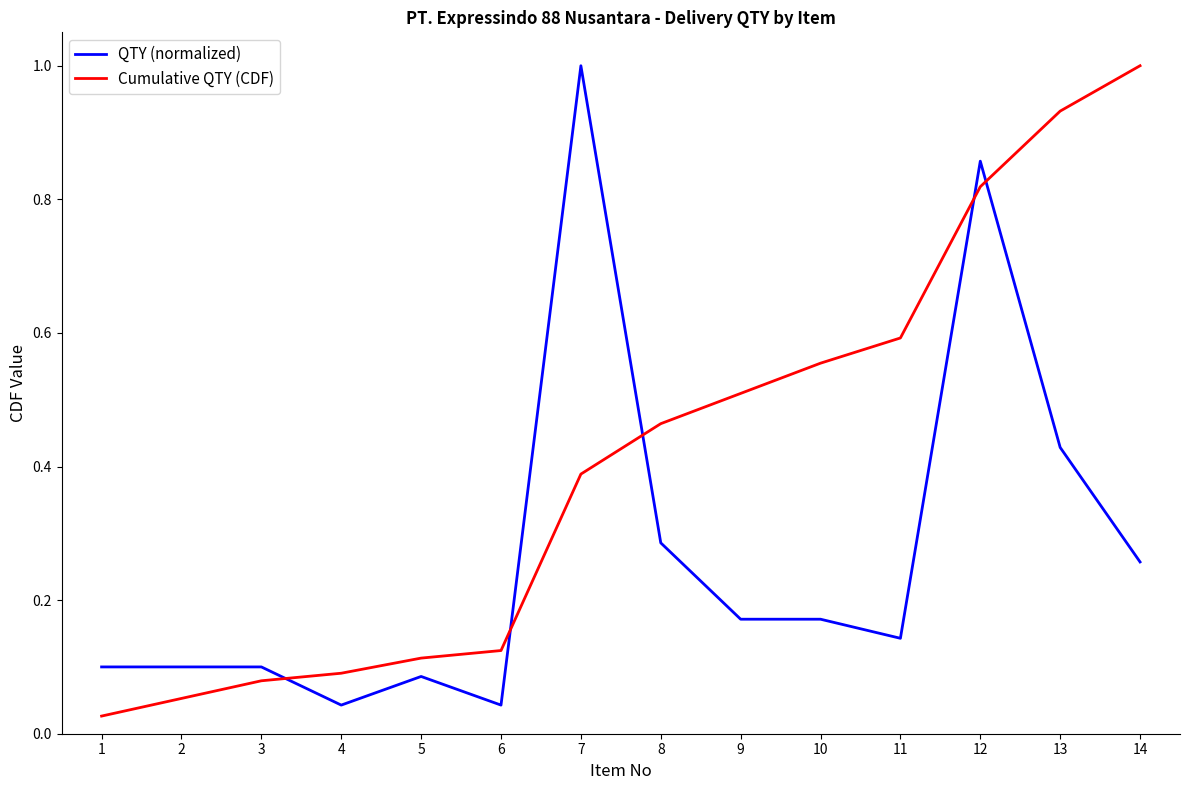

Between 1 and 11, which series saw the biggest shift?

Cumulative QTY (CDF)